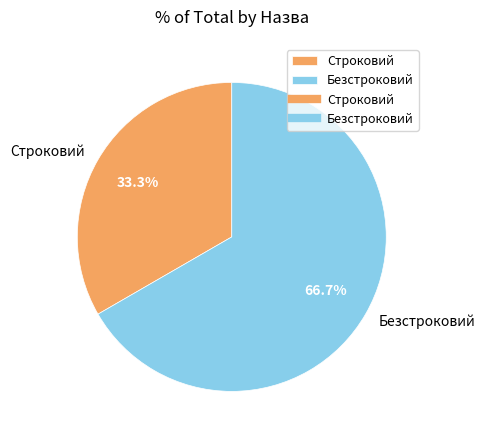

What percentage do Строковий and Безстроковий together represent?

100.0%